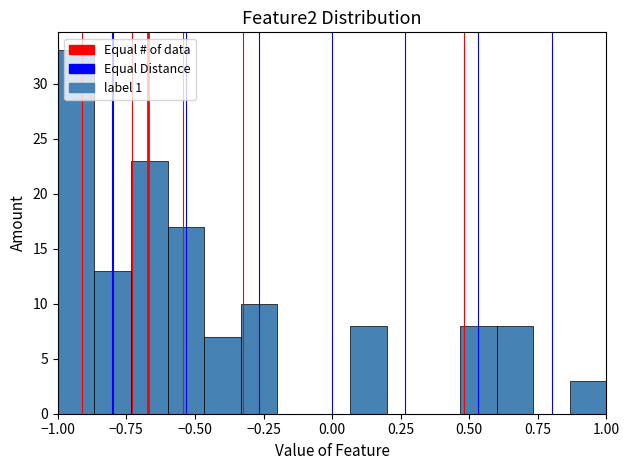

Read against the x-axis, roughly where is the centre of the tallest bar?

-0.95